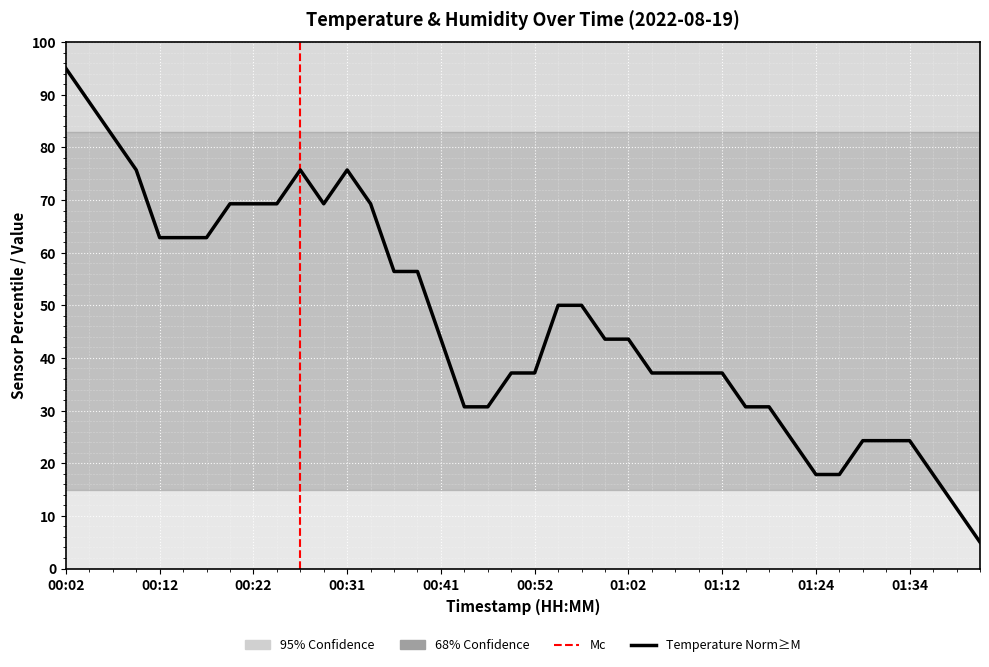

What is the sum of the values at 01:16 and 01:34?

55.0